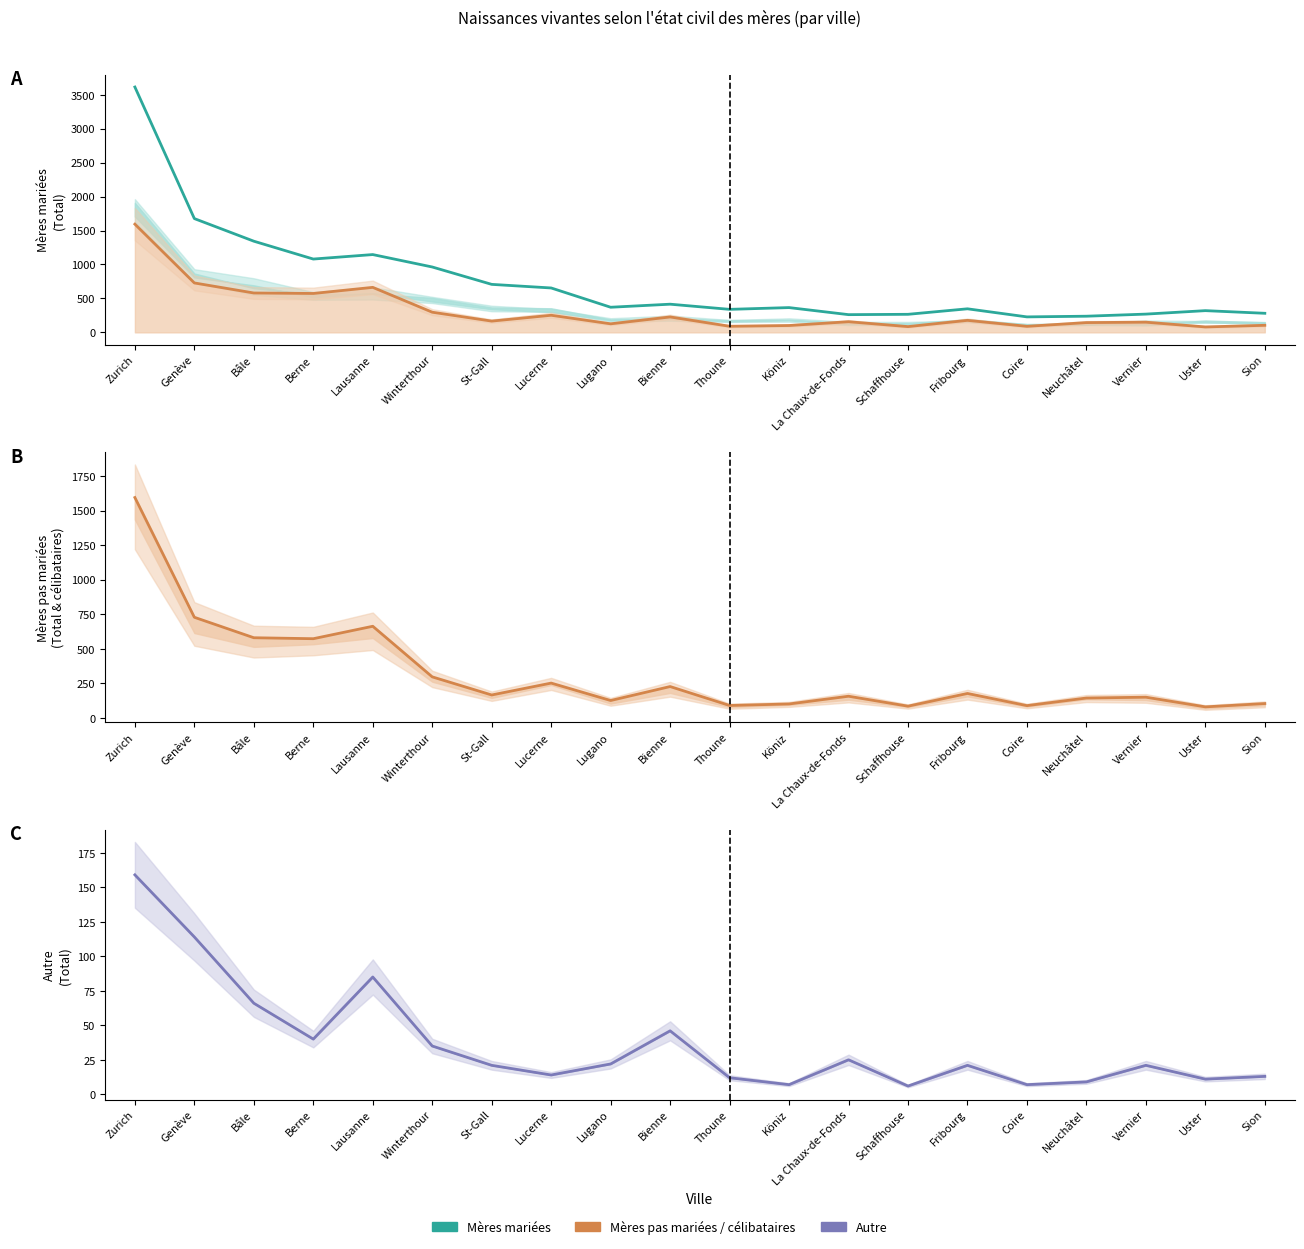

Is the value of Mères mariées (Total) at Schaffhouse greater than the value of Mères pas mariées (Total) at Genève?

No